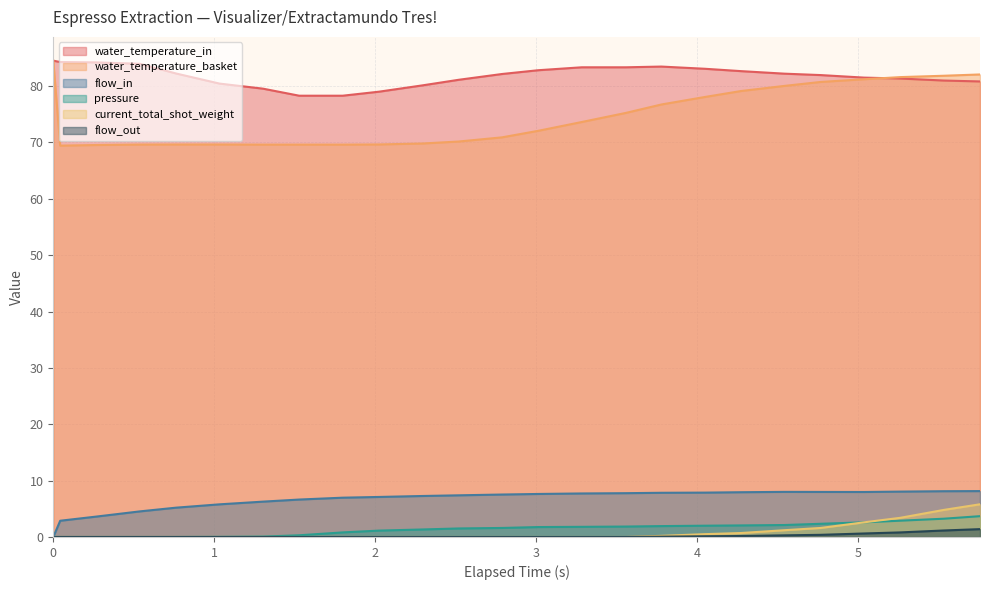

What is the difference between the maximum and minimum values in the pressure series?

3.7